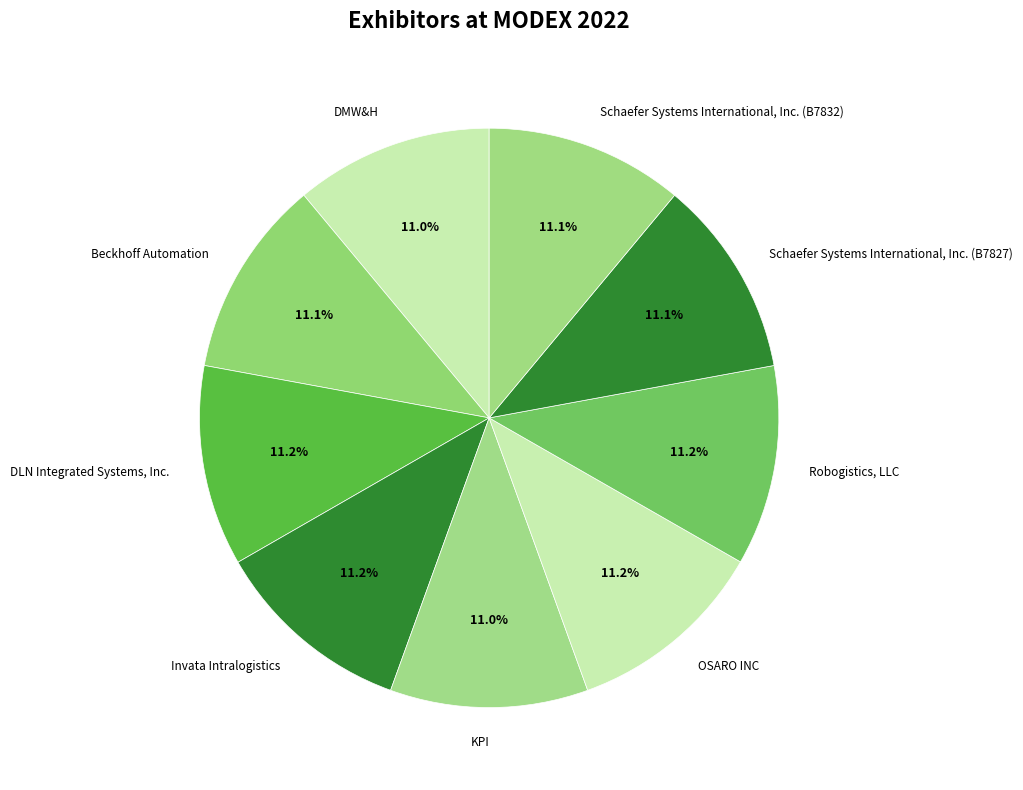

Is it true that DMW&H is 11% of the pie?

True